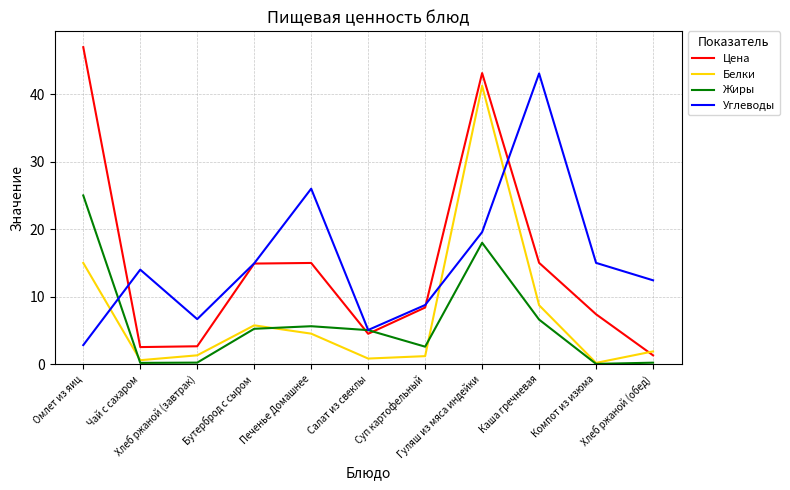

Which series has the widest spread of values?

Цена